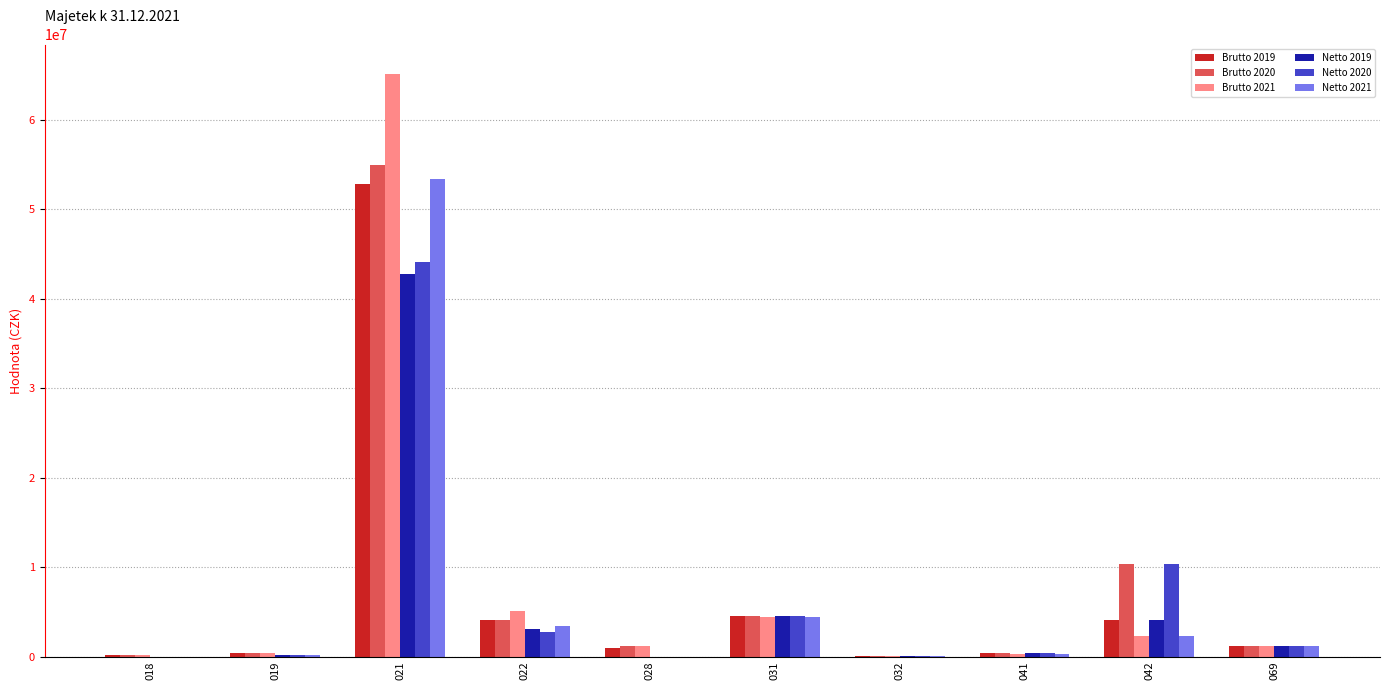

Are the bars horizontal?

No